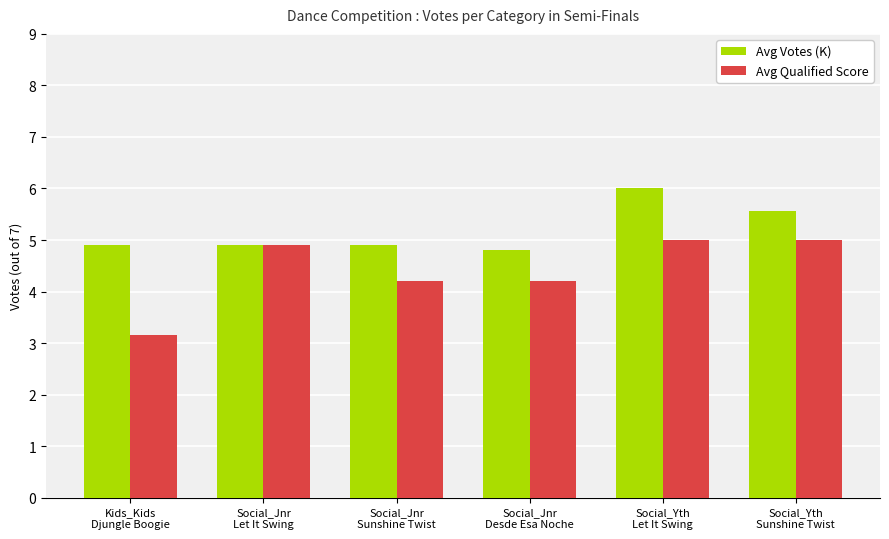

Is it true that Avg Votes (K) equals 8.7 at Kids_Kids
Djungle Boogie?

False